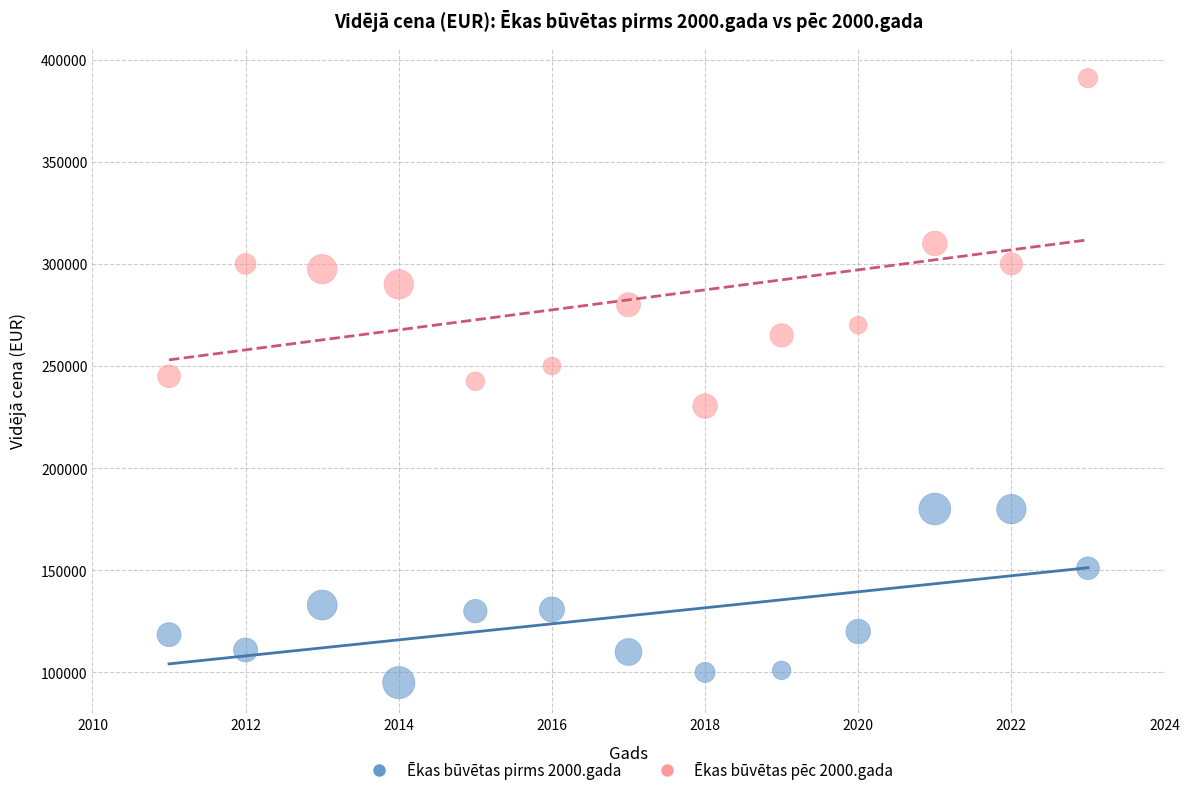

What is the X range (max minus min) for the scatter plot?

12